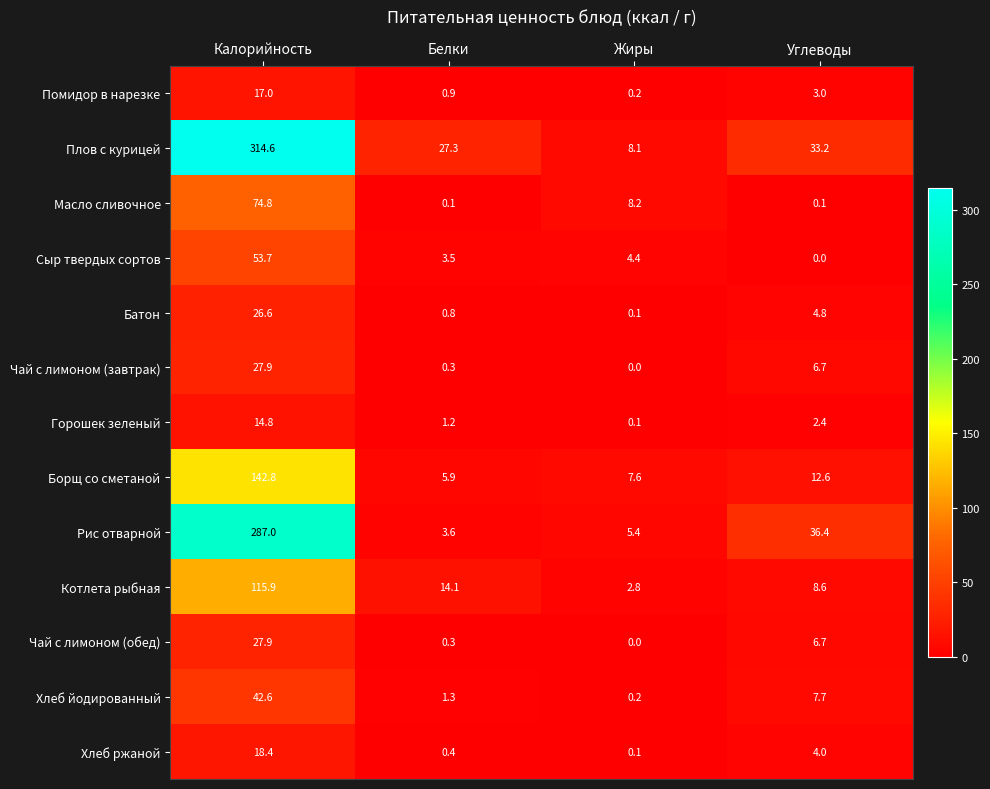

How many values in the Хлеб йодированный series exceed 7?

2